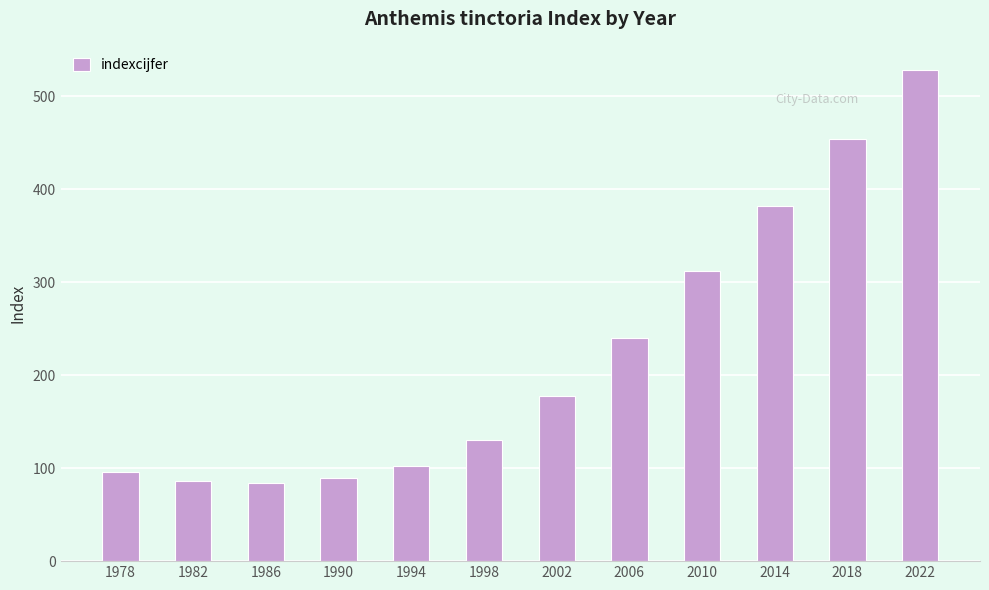

The value at 2022 is 109. True or false?

False